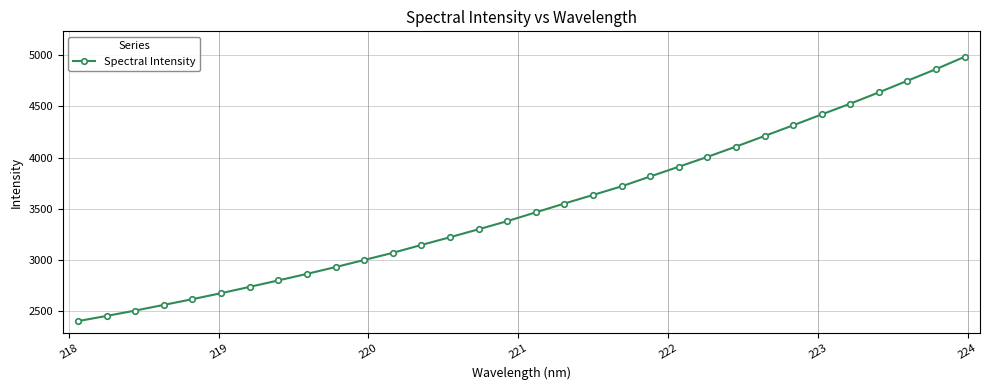

Reading right to left, what are all the values shown in this chart?

4984.0	4863.7	4750.3	4636.8	4526.5	4421.2	4314.8	4210.5	4106.7	4006.0	3910.3	3814.7	3718.8	3634.0	3550.7	3464.3	3378.2	3299.1	3221.3	3145.5	3068.7	2998.9	2929.5	2863.1	2799.1	2736.2	2674.4	2615.9	2560.2	2504.2	2452.1	2401.4